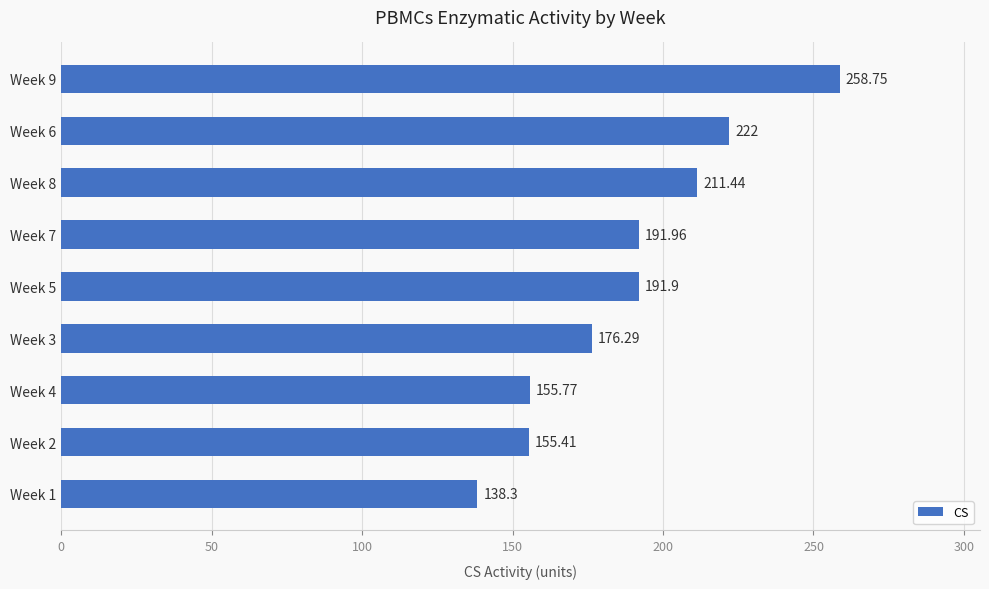

What is the change in value from Week 4 to Week 5?

+36.1